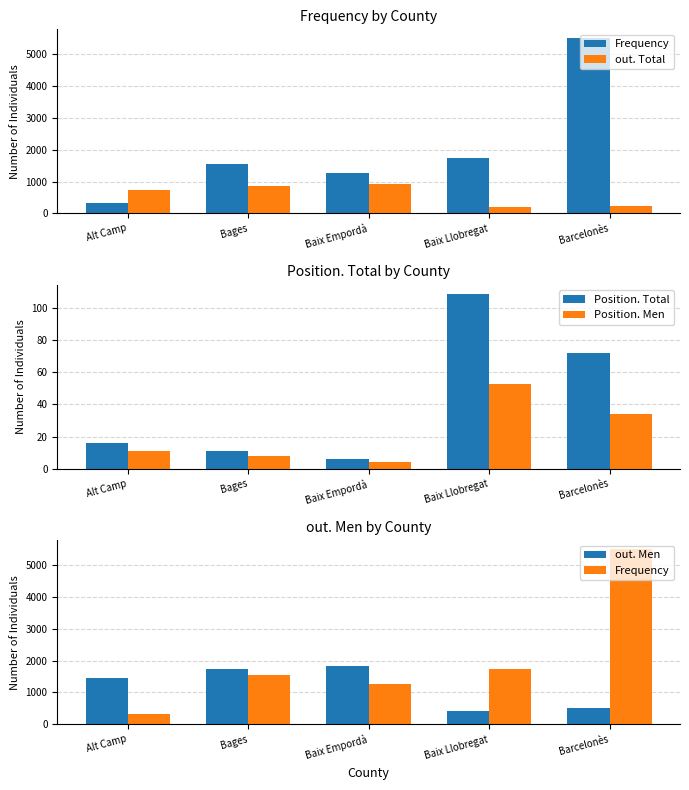

What is the value of the Position. Men bar at the 3rd from the left?

4